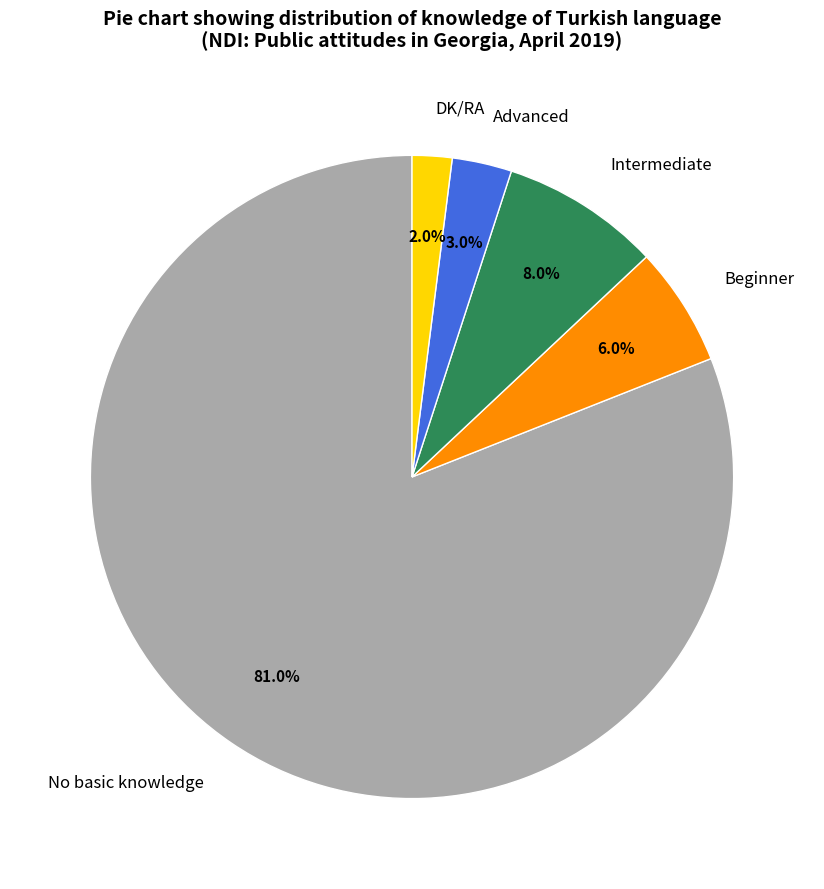

How many slices are in this pie chart?

5